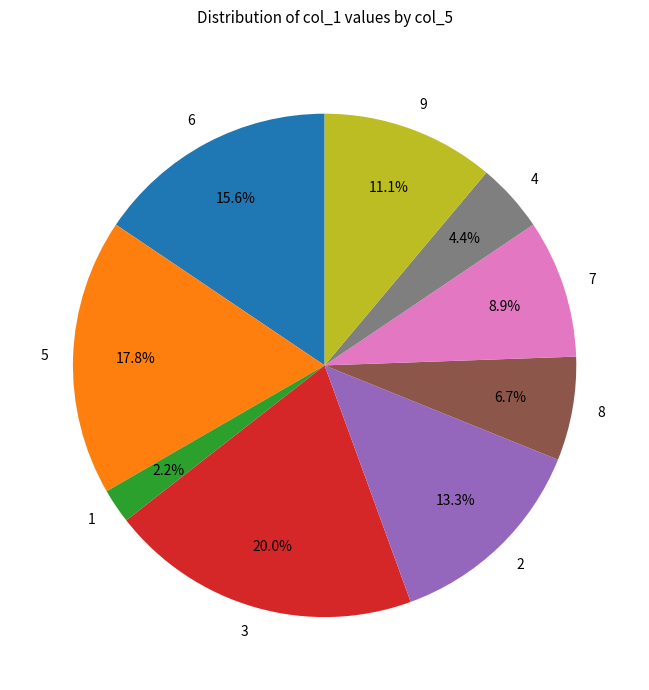

What percentage do 9 and 1 together represent?

13.3%